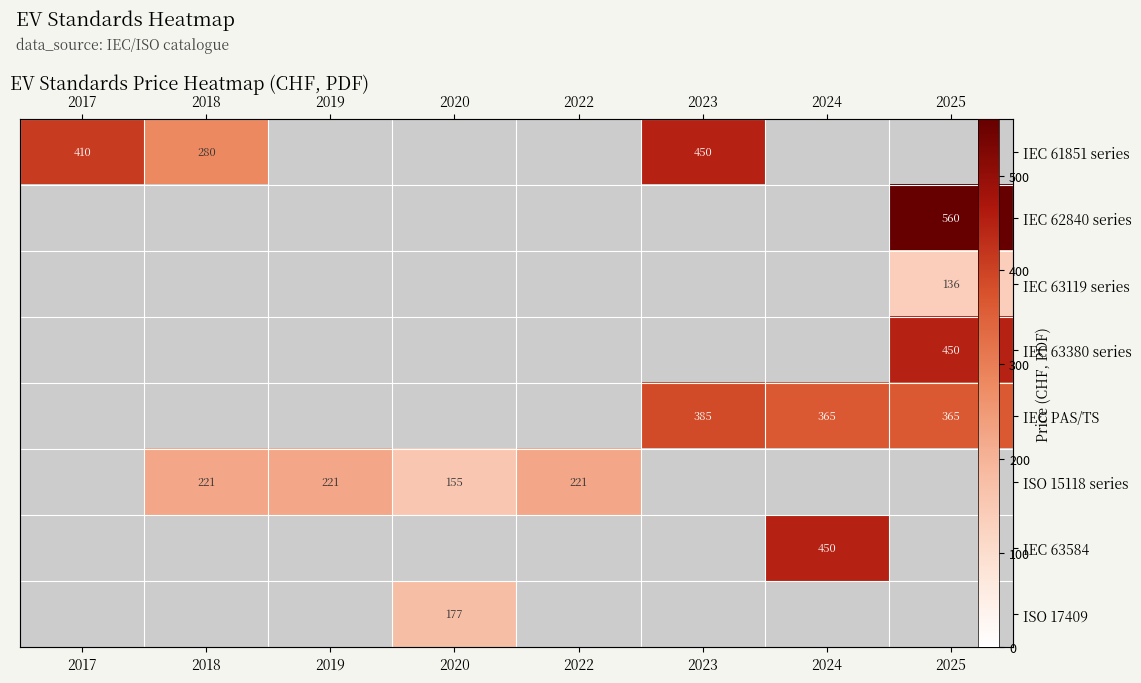

At which category does the chart reach its peak across all series?

2025